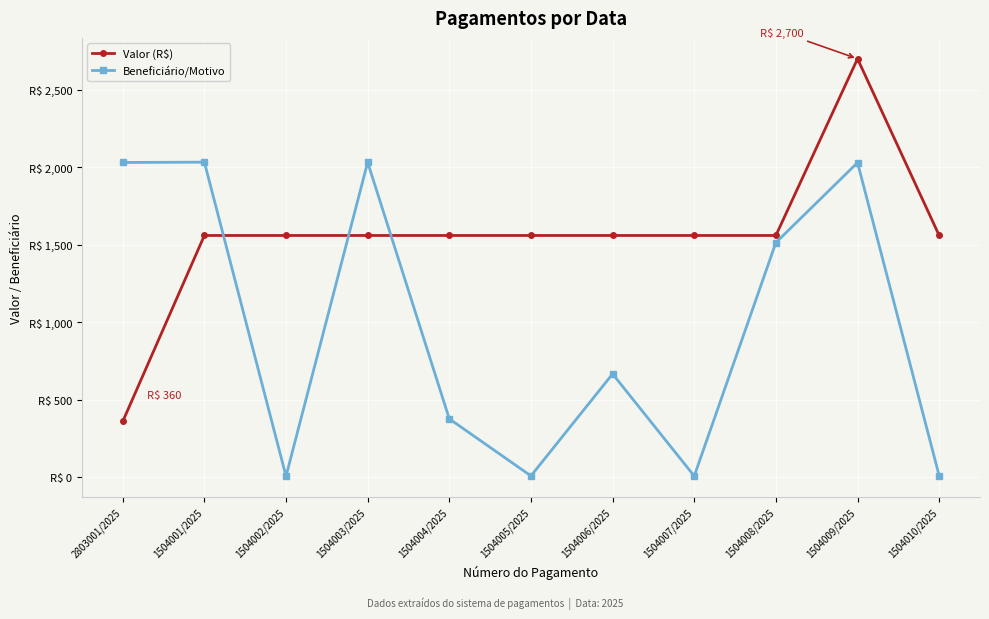

Which label corresponds to the largest value in the chart?

1504009/2025